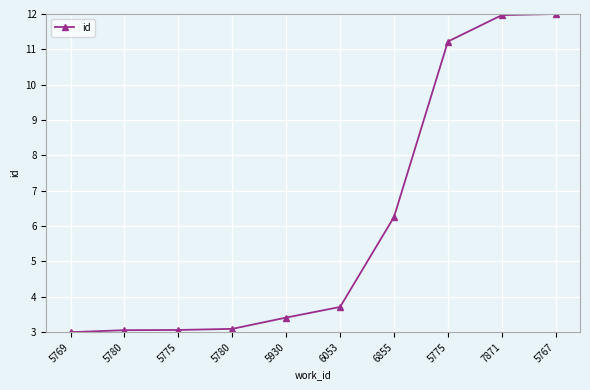

Is this an area chart (filled region under the line)?

No